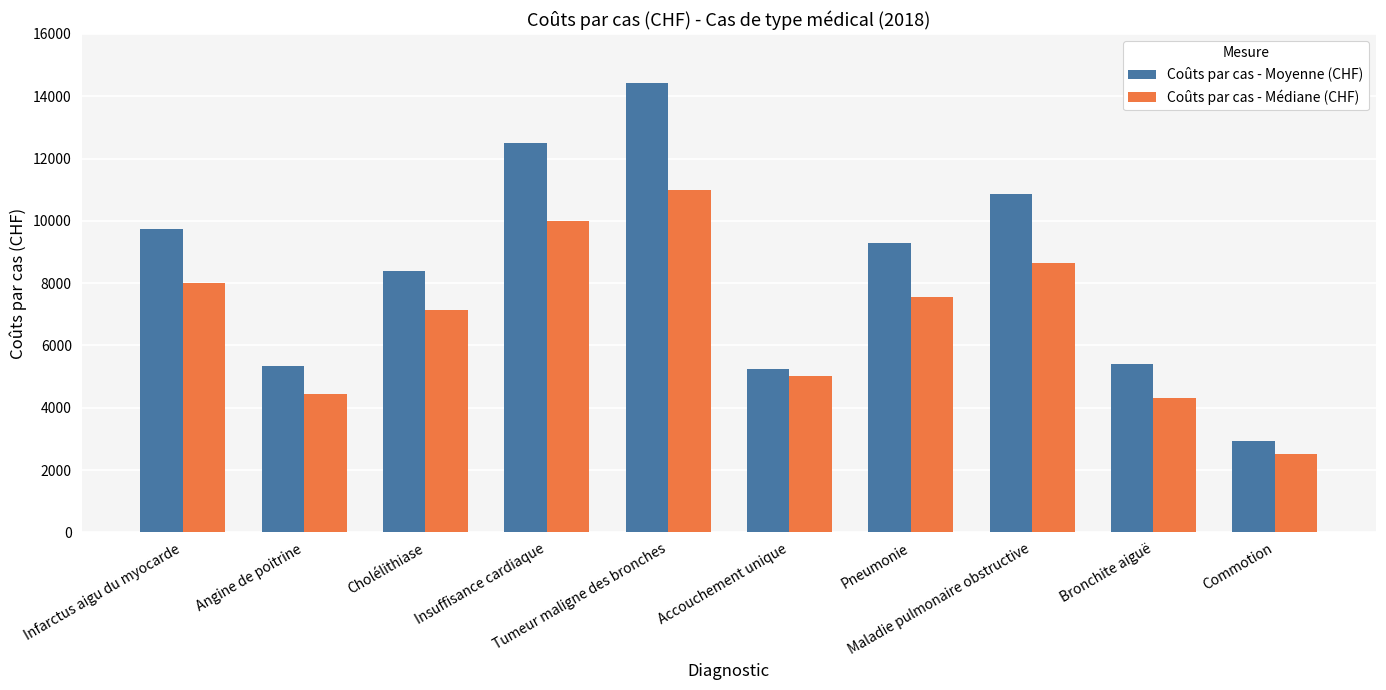

At which label does Coûts par cas - Médiane (CHF) first exceed 7564?

Infarctus aigu du myocarde